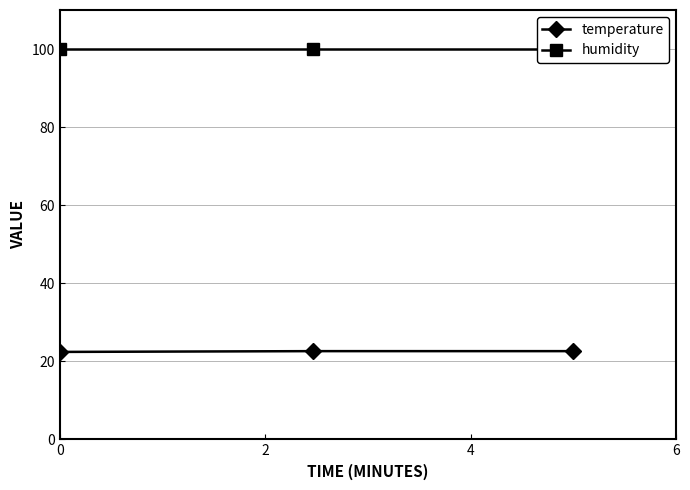

What is the value of the temperature point at the 2nd from the left?

22.6